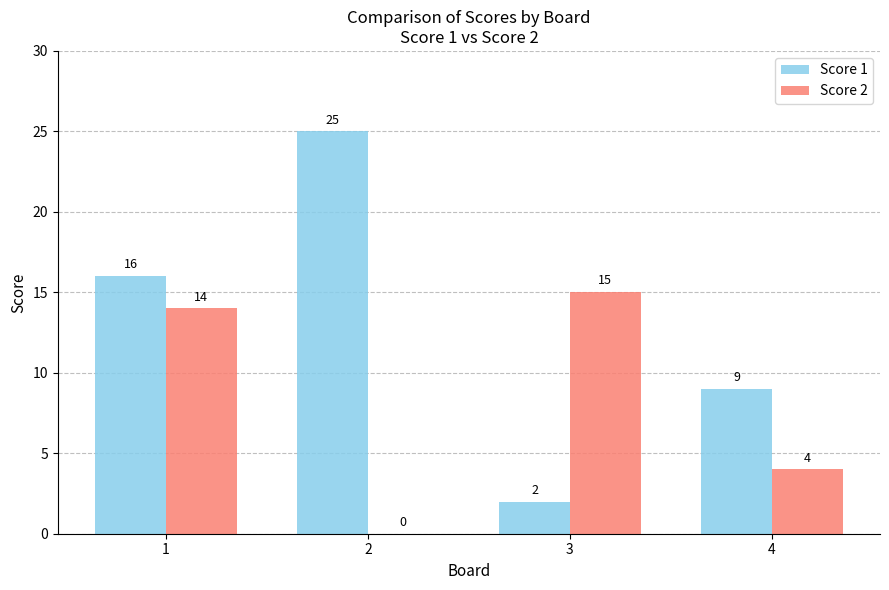

What is the average value of the Score 2 series?

8